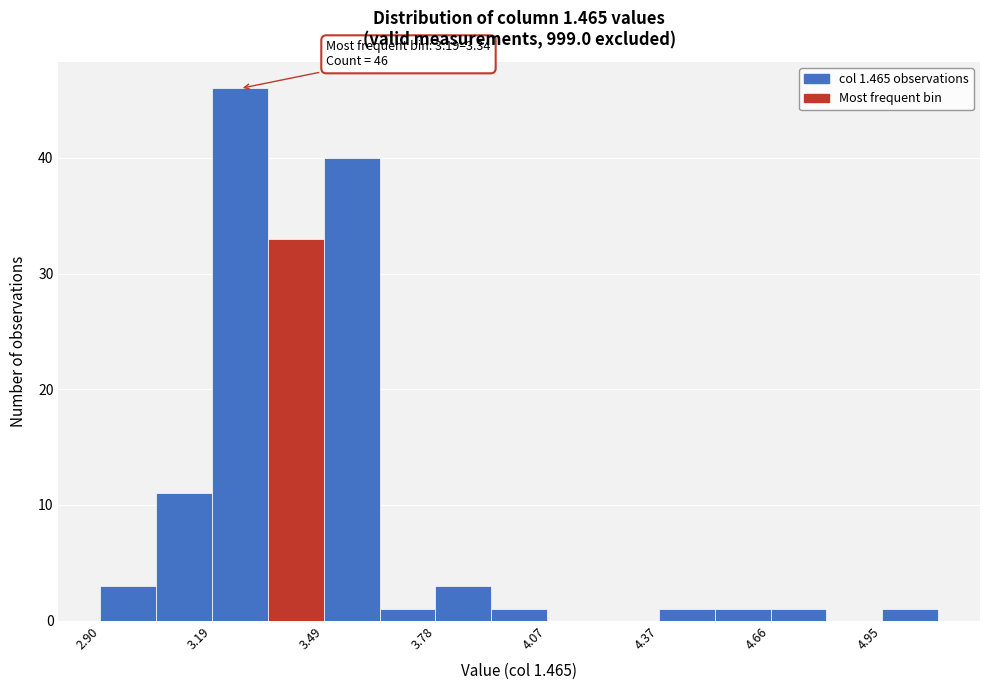

Read against the x-axis, roughly where is the centre of the tallest bar?

3.25